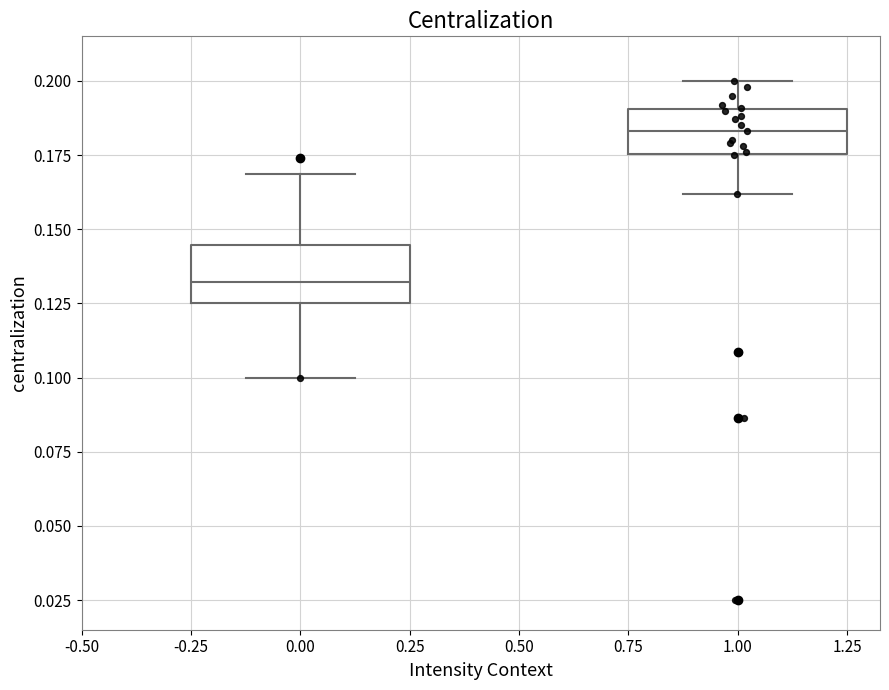

Where is the lower edge of the box at x = 0.00 on the y-axis? The values are not printed on the chart, so give them approximately, as read against the axis.

0.125